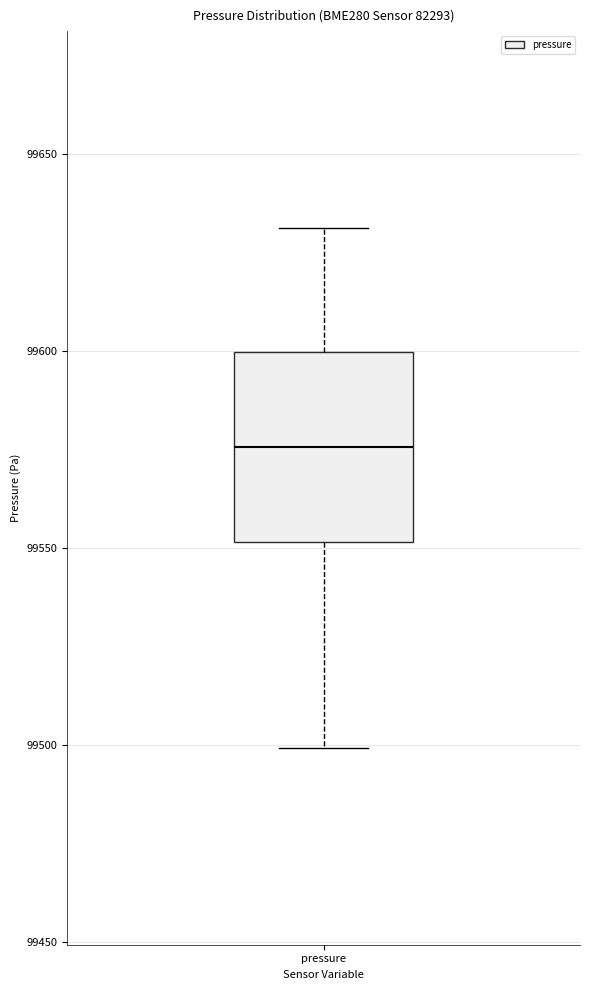

Transcribe this box plot: give where the median line is, the range the box spans, and where the two whiskers end, as read against the y-axis. The values are not printed on the chart, so give them approximately, as read against the axis.

median 99575, box 99550 to 99600, whiskers 99500 to 99630